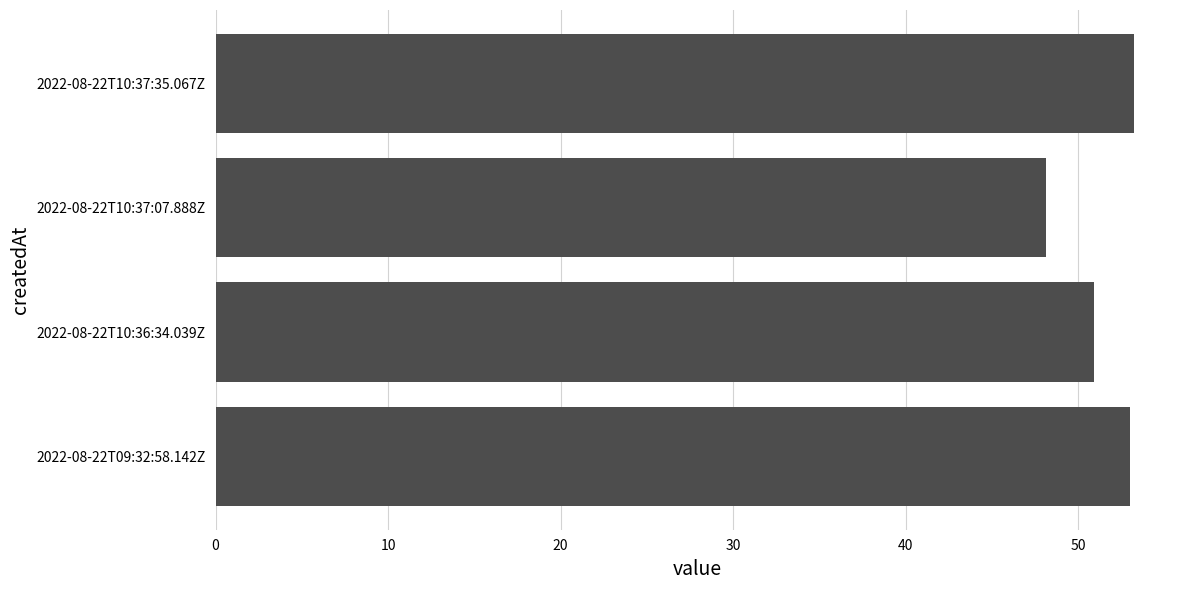

What is the smallest value displayed?

48.1